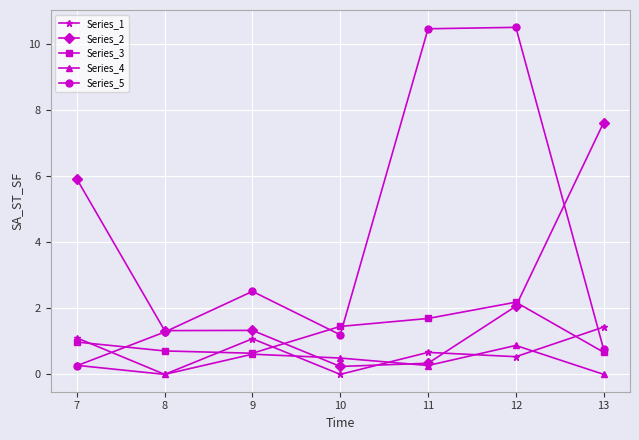

At which category is the sum across all series the highest?

12